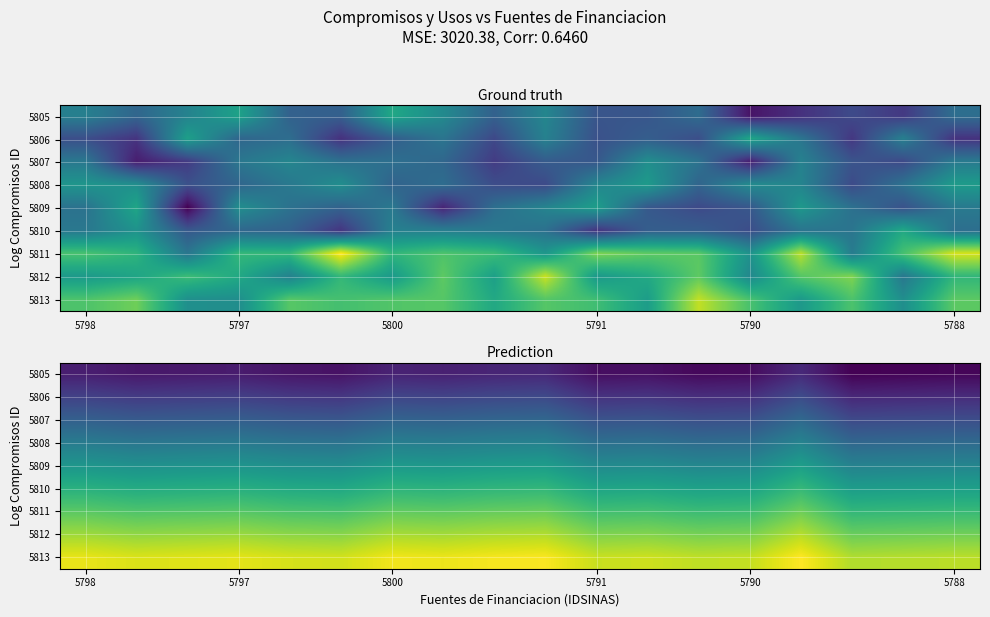

At which category does the chart reach its minimum across all series?

15